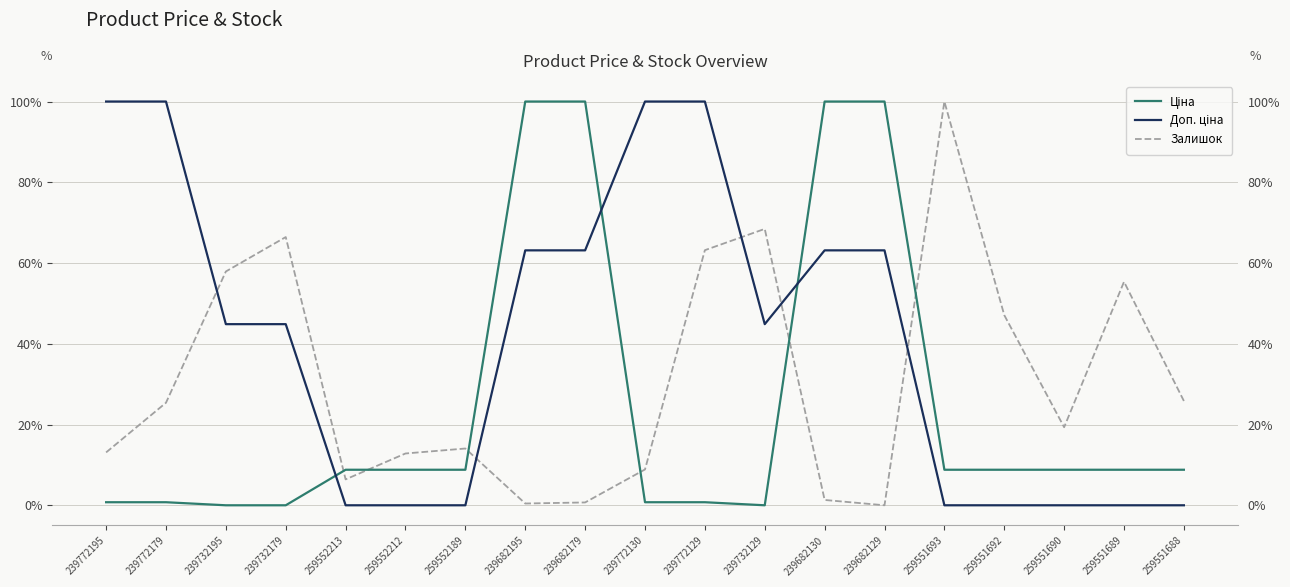

What is the sum of all Залишок values?

5.9